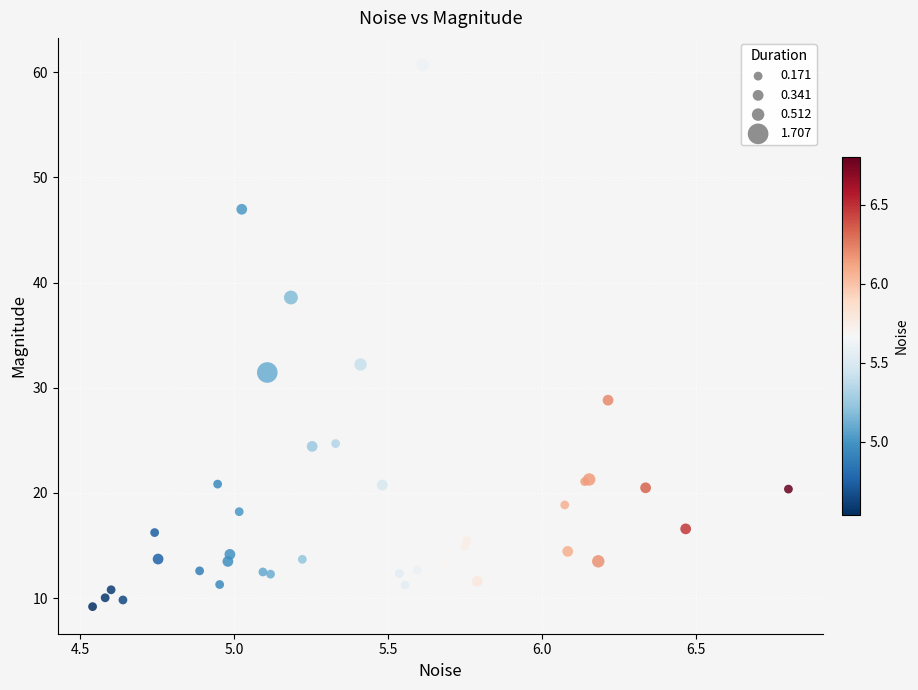

What Y value in the scatter plot is closest to 34?

32.2